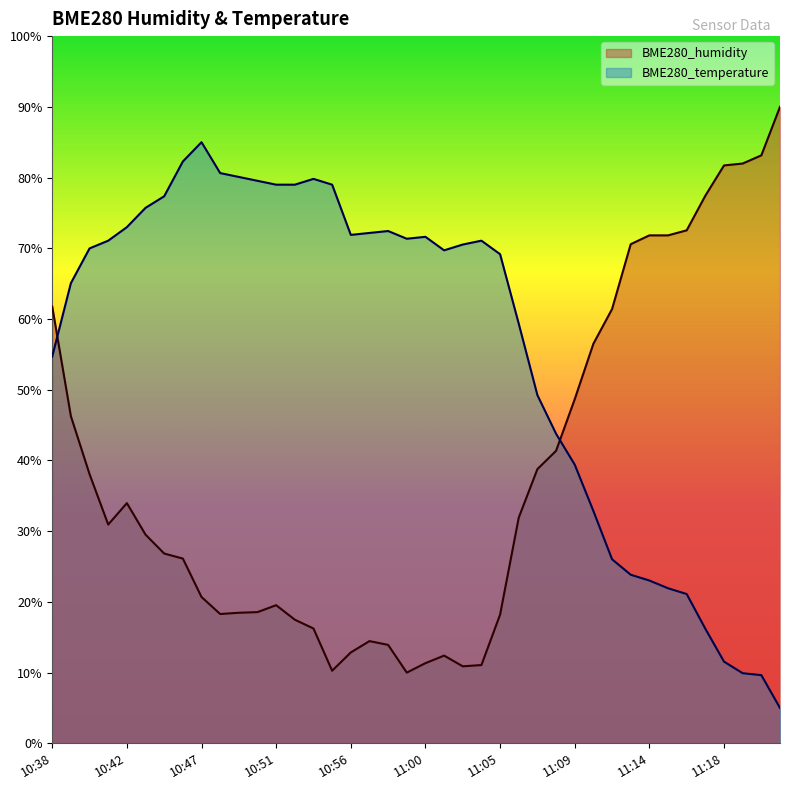

Which series has the largest range (max minus min)?

BME280_humidity